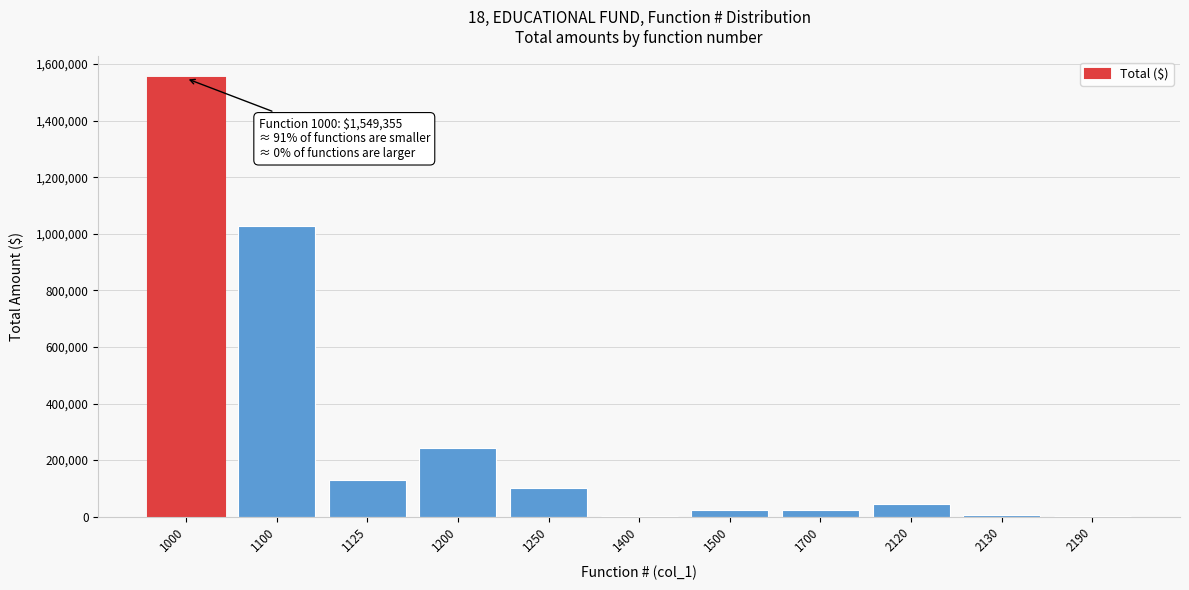

What is the maximum value shown in the chart?

1549355